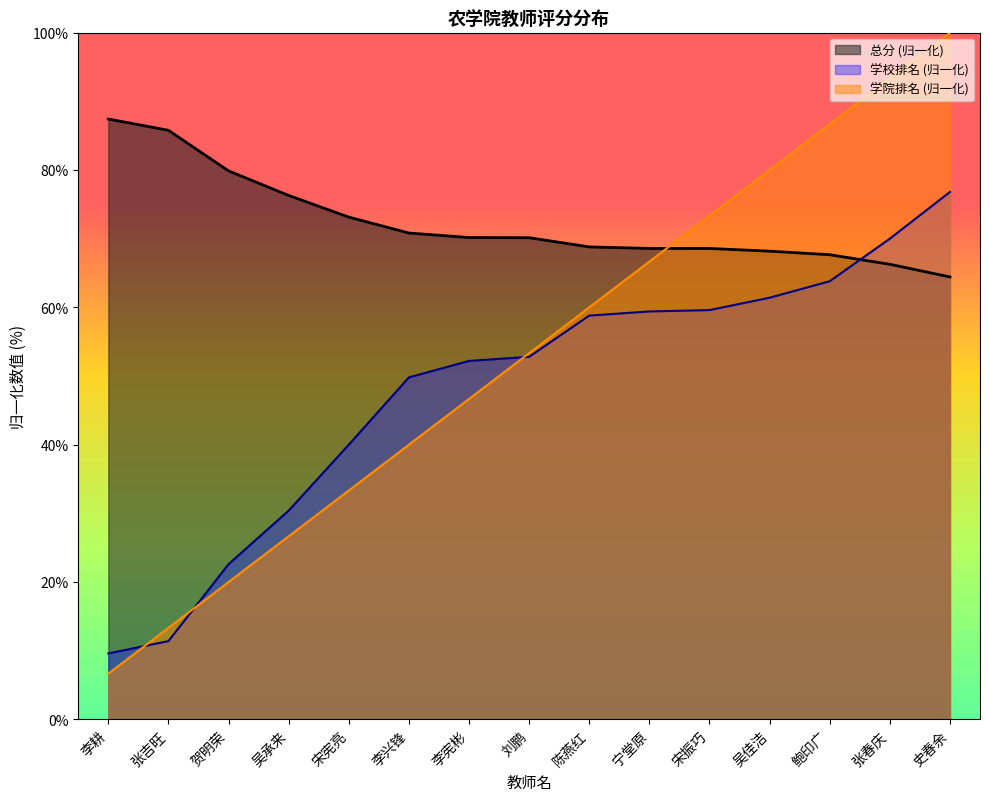

Where does the 学院排名 series first go above 53?

刘鹏